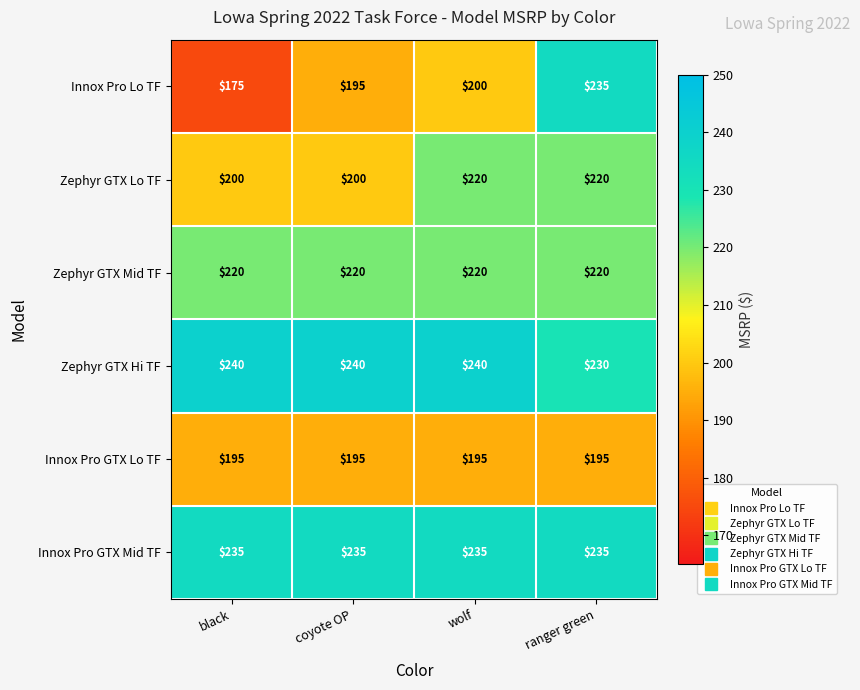

Which series has the largest total across all categories?

Zephyr GTX Hi TF